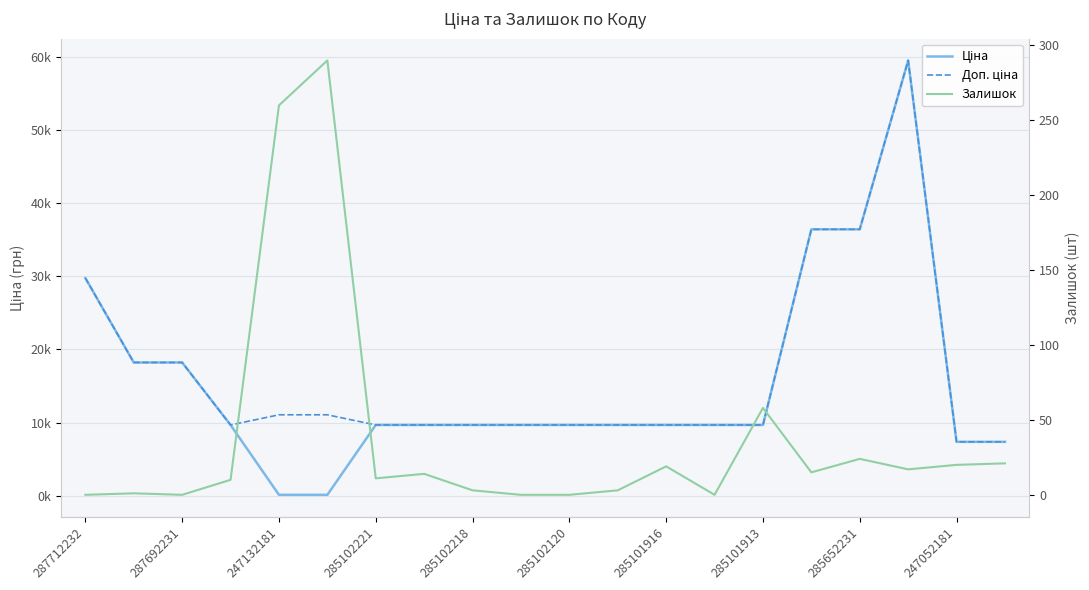

What is the approximate value of Доп. ціна at 11?

9664.7